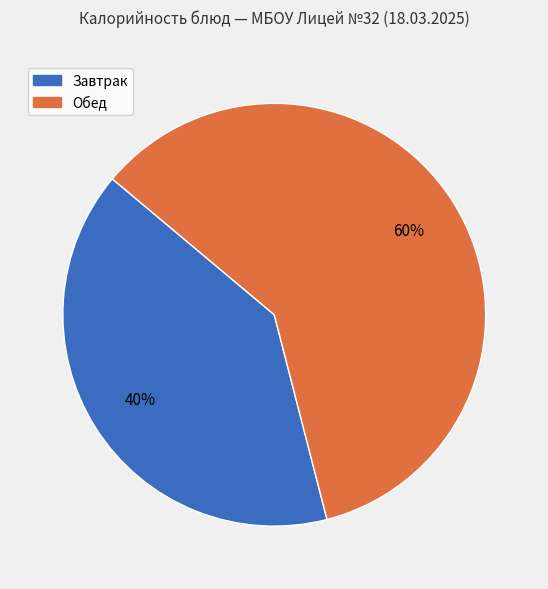

Is there any slice that represents more than half of the pie?

Yes